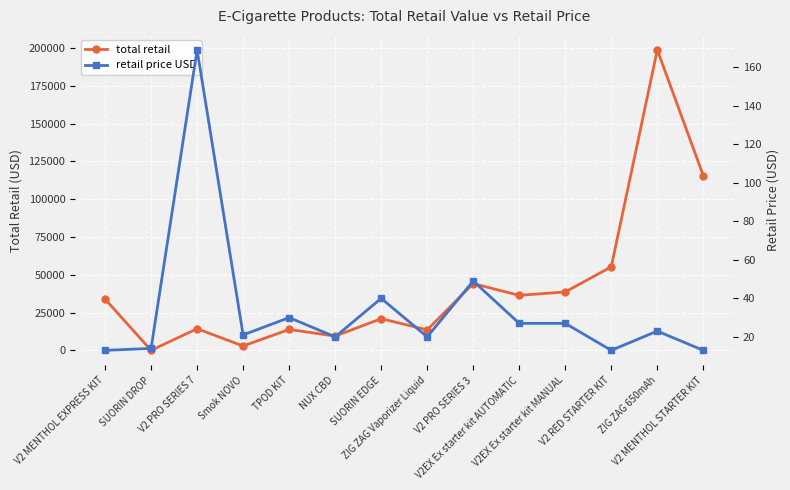

What is the minimum value for retail price USD?

13